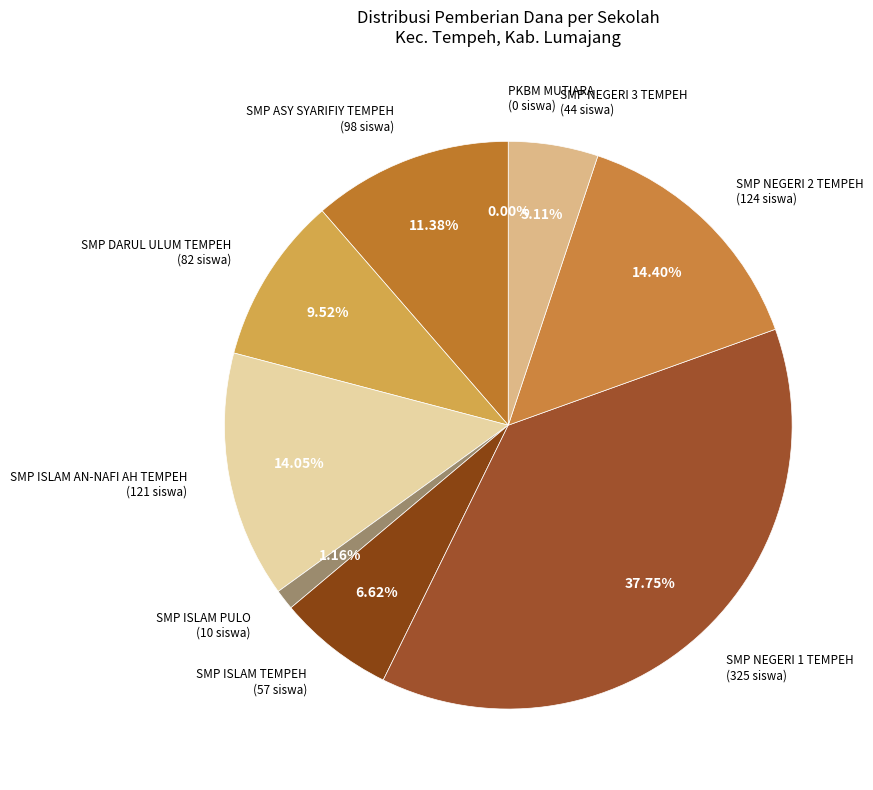

The SMP ASY SYARIFIY TEMPEH slice represents 1% of the pie. True or false?

False